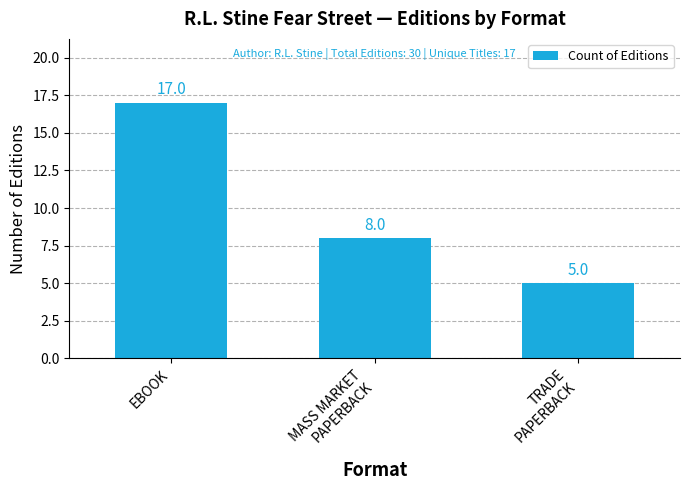

Rank the categories by value from lowest to highest.

TRADE
PAPERBACK, MASS MARKET
PAPERBACK, EBOOK